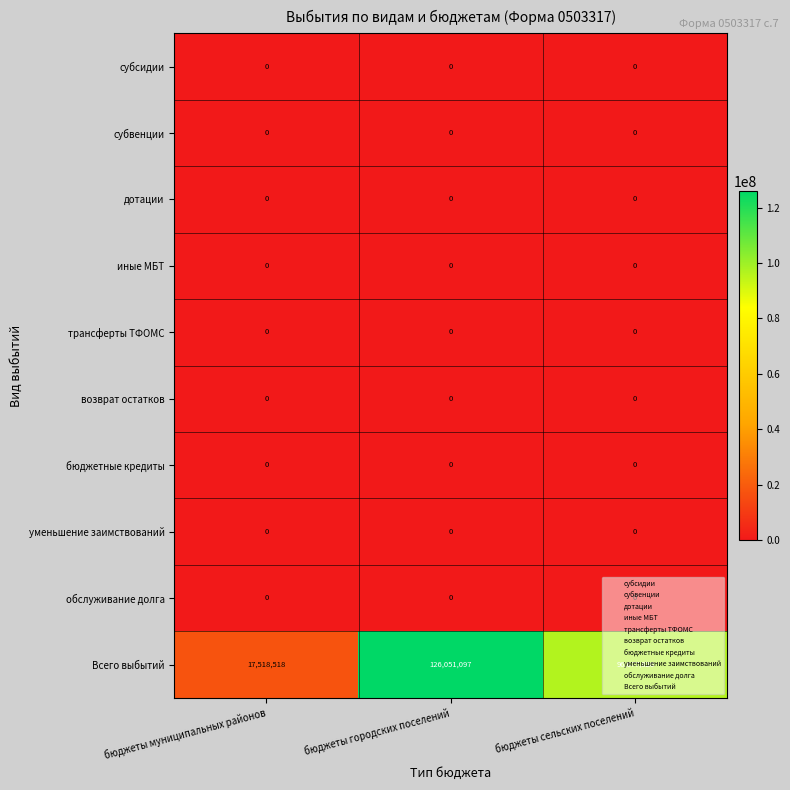

At which category does the chart reach its peak across all series?

бюджеты городских поселений